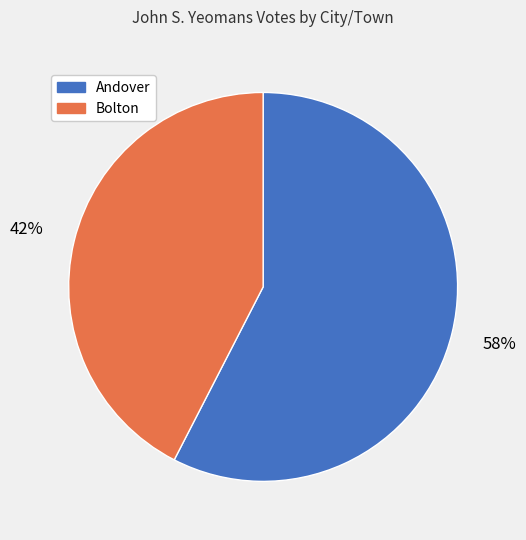

Does Bolton represent more than half of the total?

No